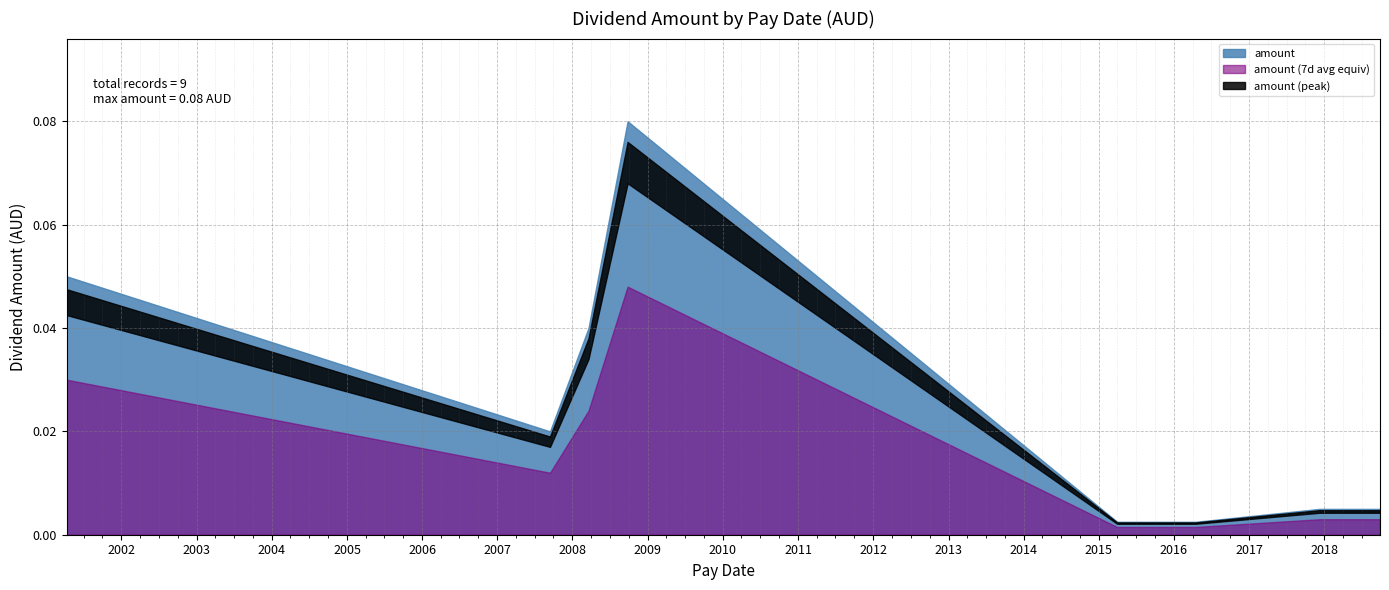

Rank the categories by value from highest to lowest.

2008-09-25, 2001-04-10, 2008-03-19, 2007-09-14, 2017-12-08, 2018-09-28, 2015-03-31, 2015-10-01, 2016-04-15